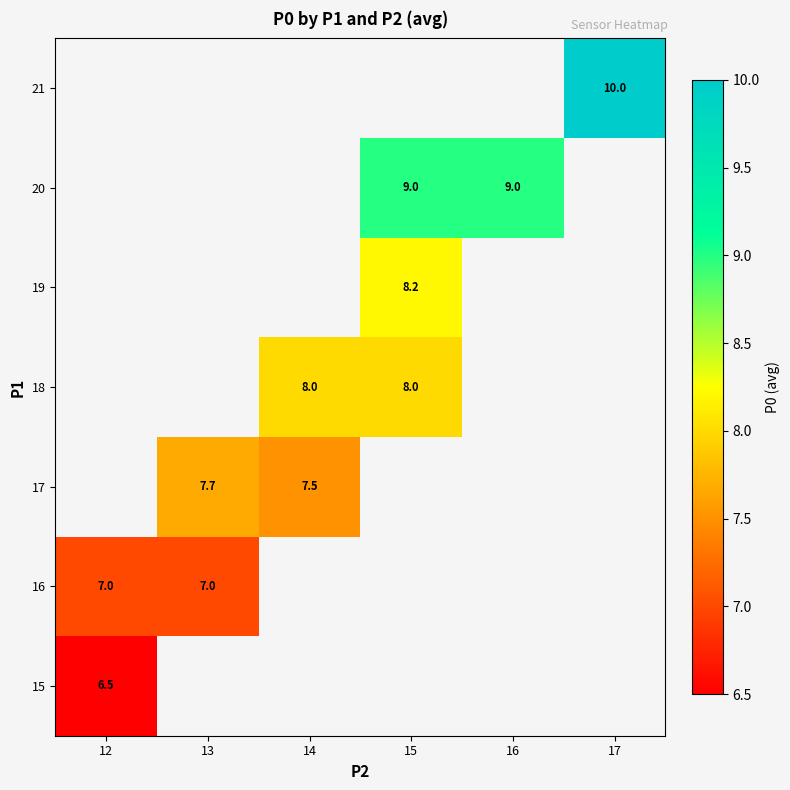

Is it true that 20 equals 2.7 at 16?

False